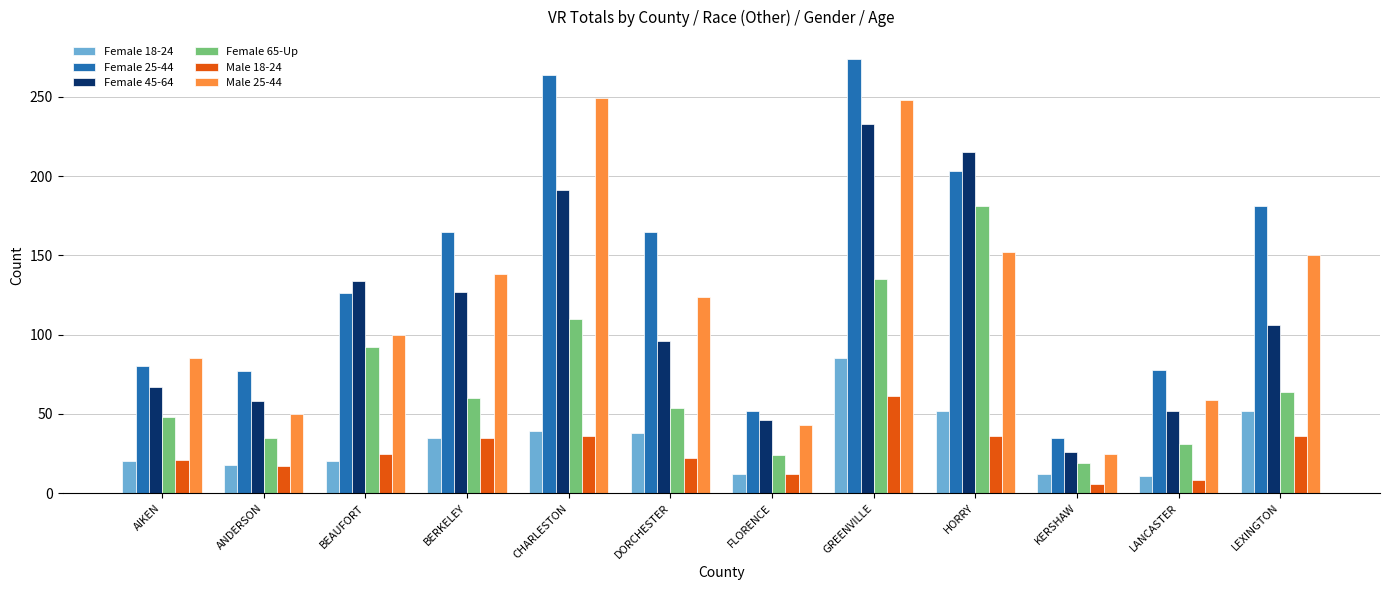

The value of Male 18-24 at BERKELEY is 35. True or false?

True